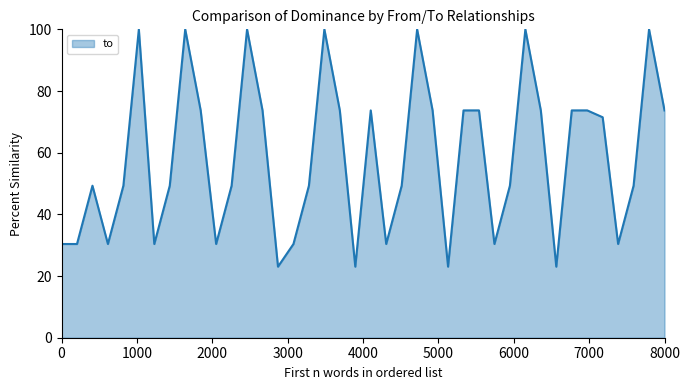

What is the difference between the maximum and minimum values?

77.0